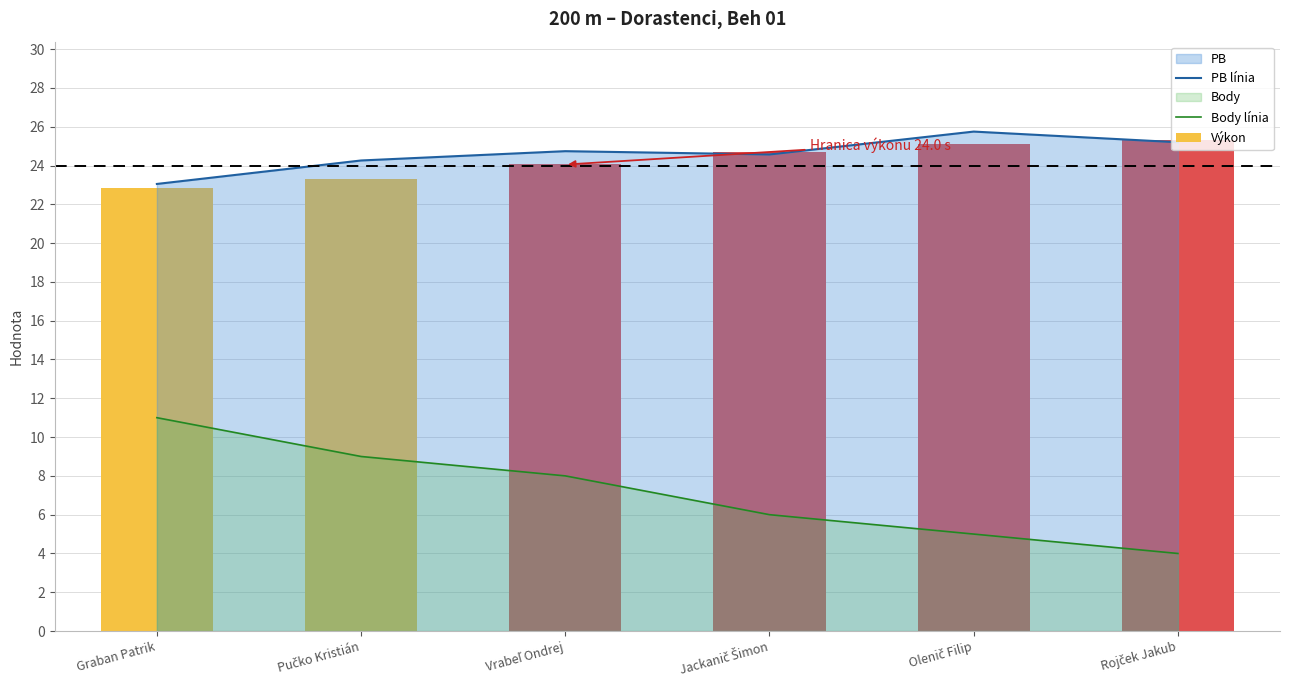

Is the value of Body línia at Rojček Jakub greater than the value of PB línia at Graban Patrik?

No